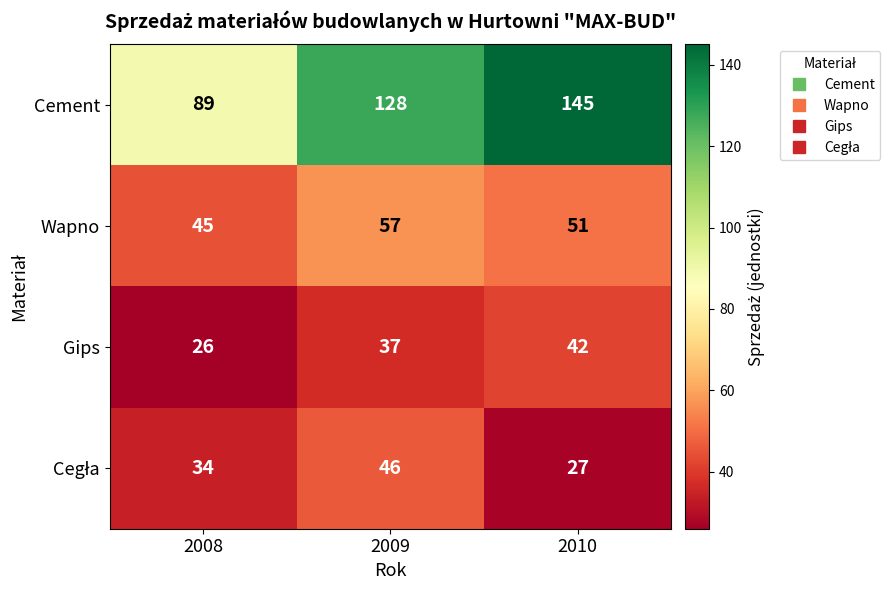

Which series has the largest total across all categories?

Cement